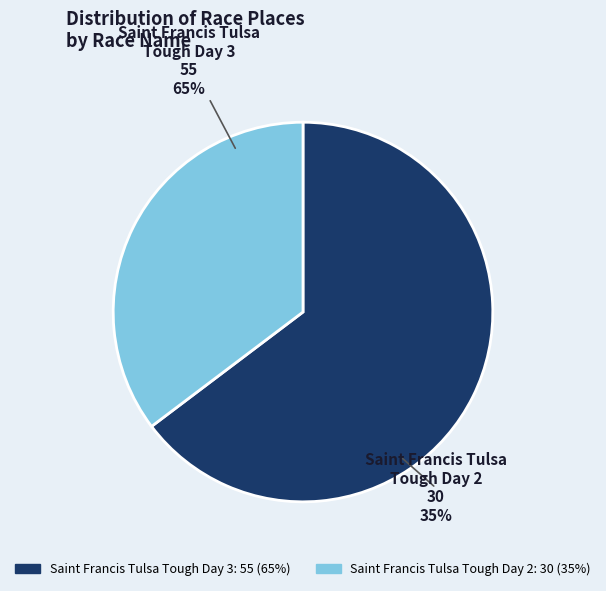

Which slice is the largest?

Saint Francis Tulsa Tough Day 3